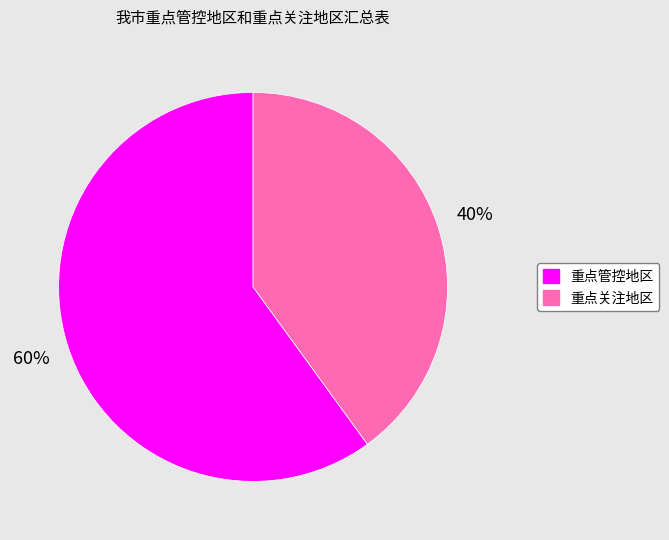

To the nearest percent, what is the difference between the largest and smallest slice percentages?

20%